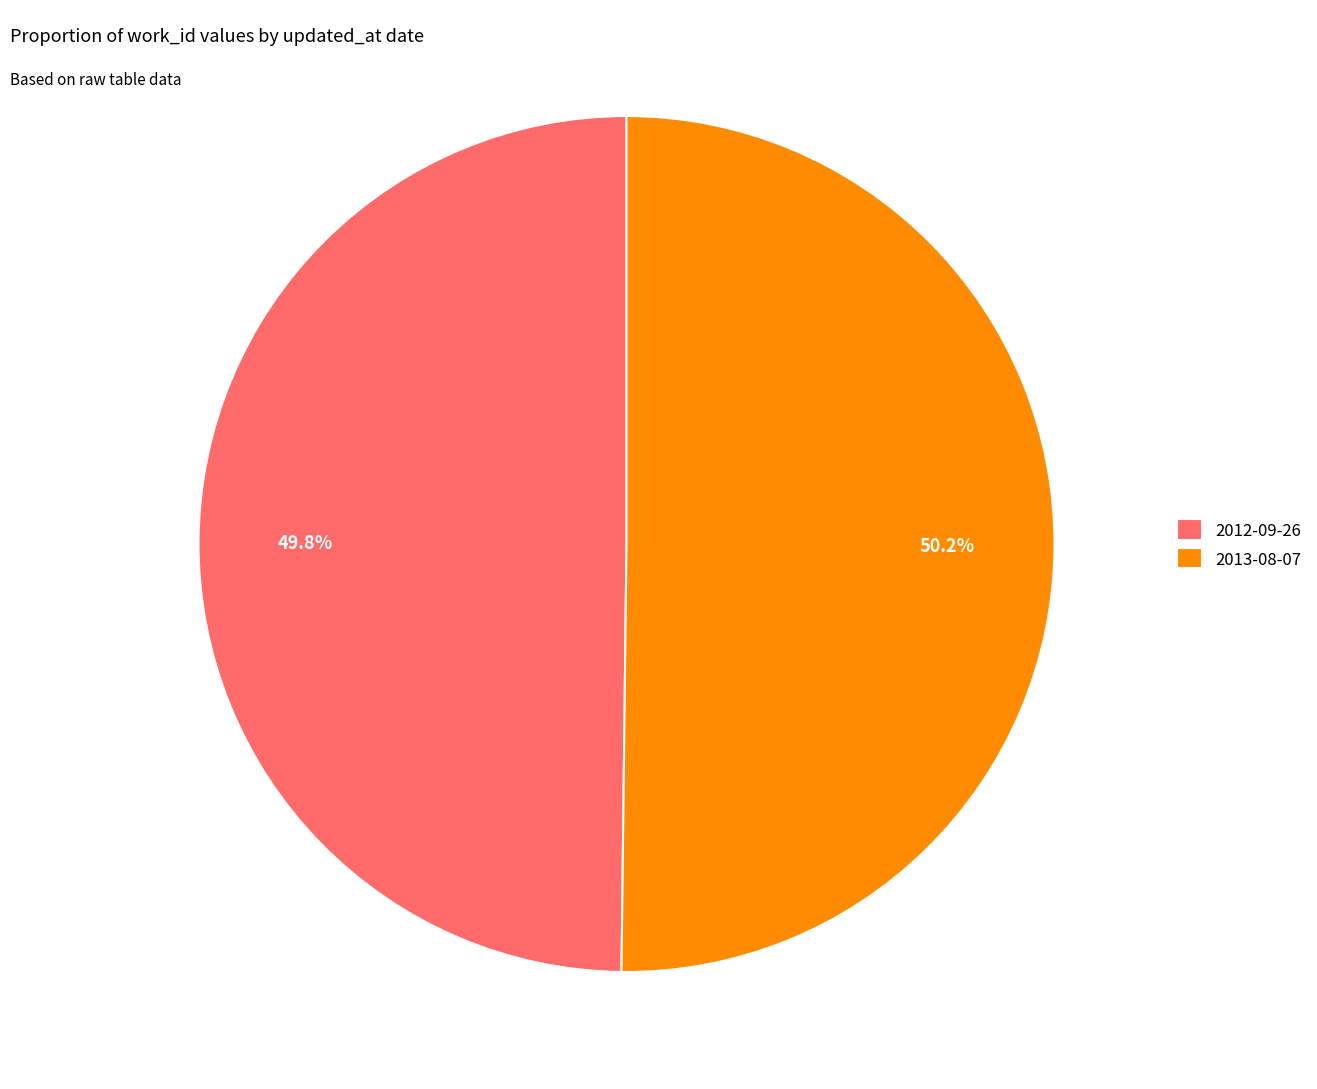

How many slices are in this pie chart?

2